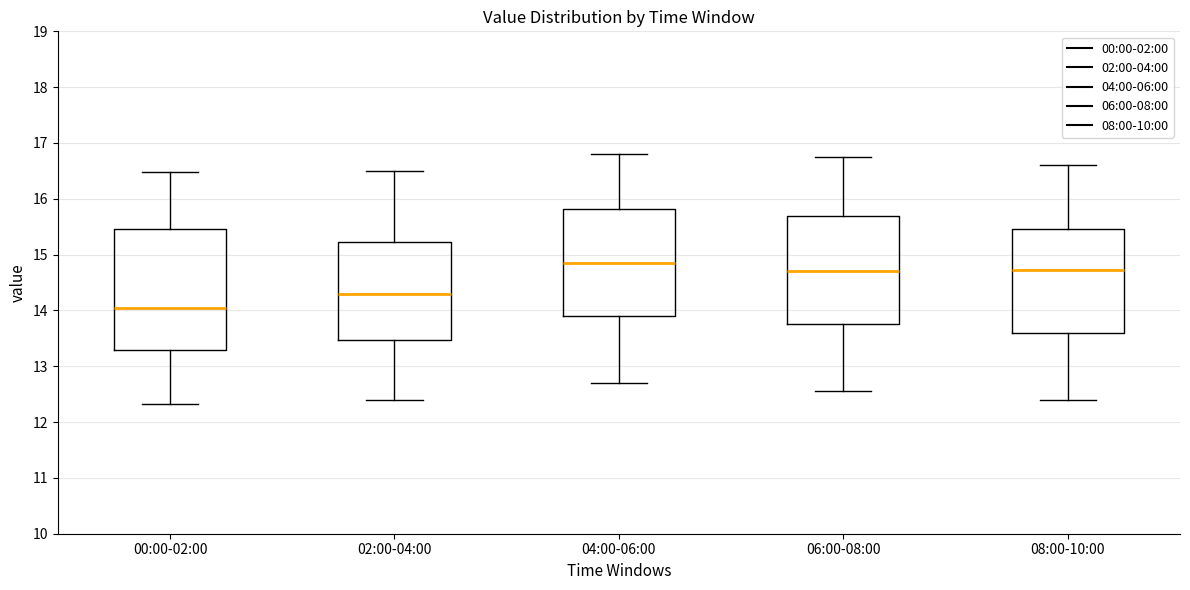

Reading left to right, transcribe this box plot: for each box, give where its median line is, the range the box spans, and where its two whiskers end, as read against the y-axis. The values are not printed on the chart, so give them approximately, as read against the axis.

00:00-02:00: median 14.1, box 13.3 to 15.5, whiskers 12.3 to 16.5
02:00-04:00: median 14.3, box 13.5 to 15.2, whiskers 12.4 to 16.5
04:00-06:00: median 14.9, box 13.9 to 15.8, whiskers 12.7 to 16.8
06:00-08:00: median 14.7, box 13.8 to 15.7, whiskers 12.6 to 16.8
08:00-10:00: median 14.7, box 13.6 to 15.5, whiskers 12.4 to 16.6